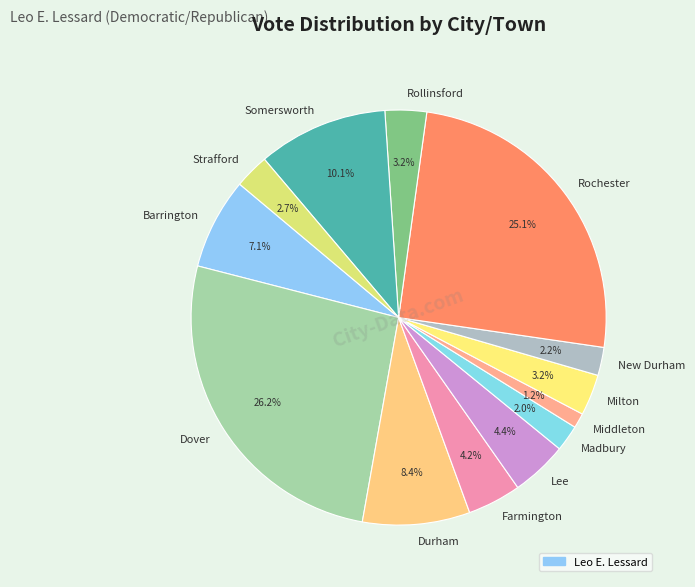

Which category has the smallest portion of the pie?

Middleton